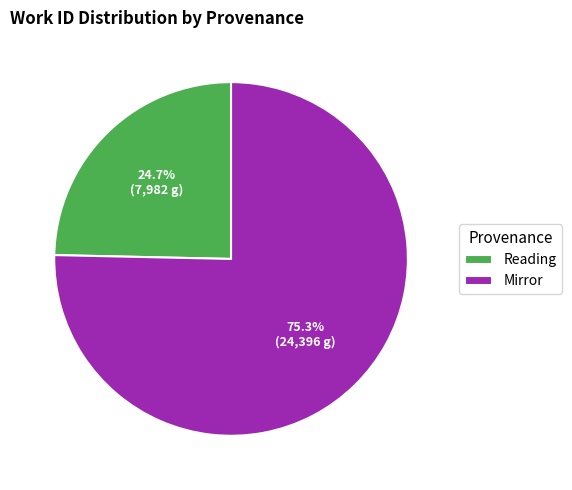

To the nearest percent, what percentage of the pie is Reading?

25%